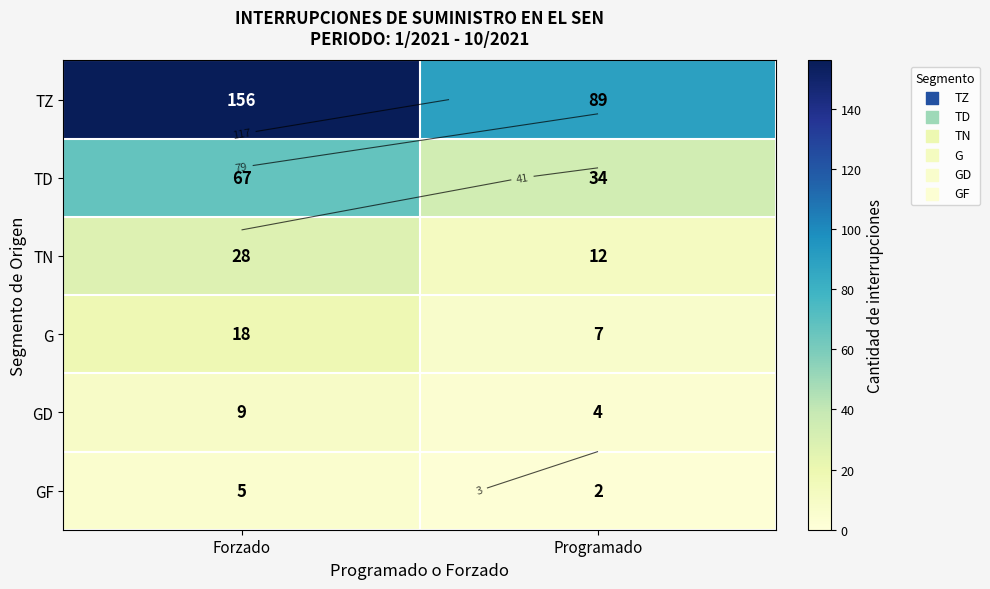

What is the difference between the TD values at Forzado and Programado?

33